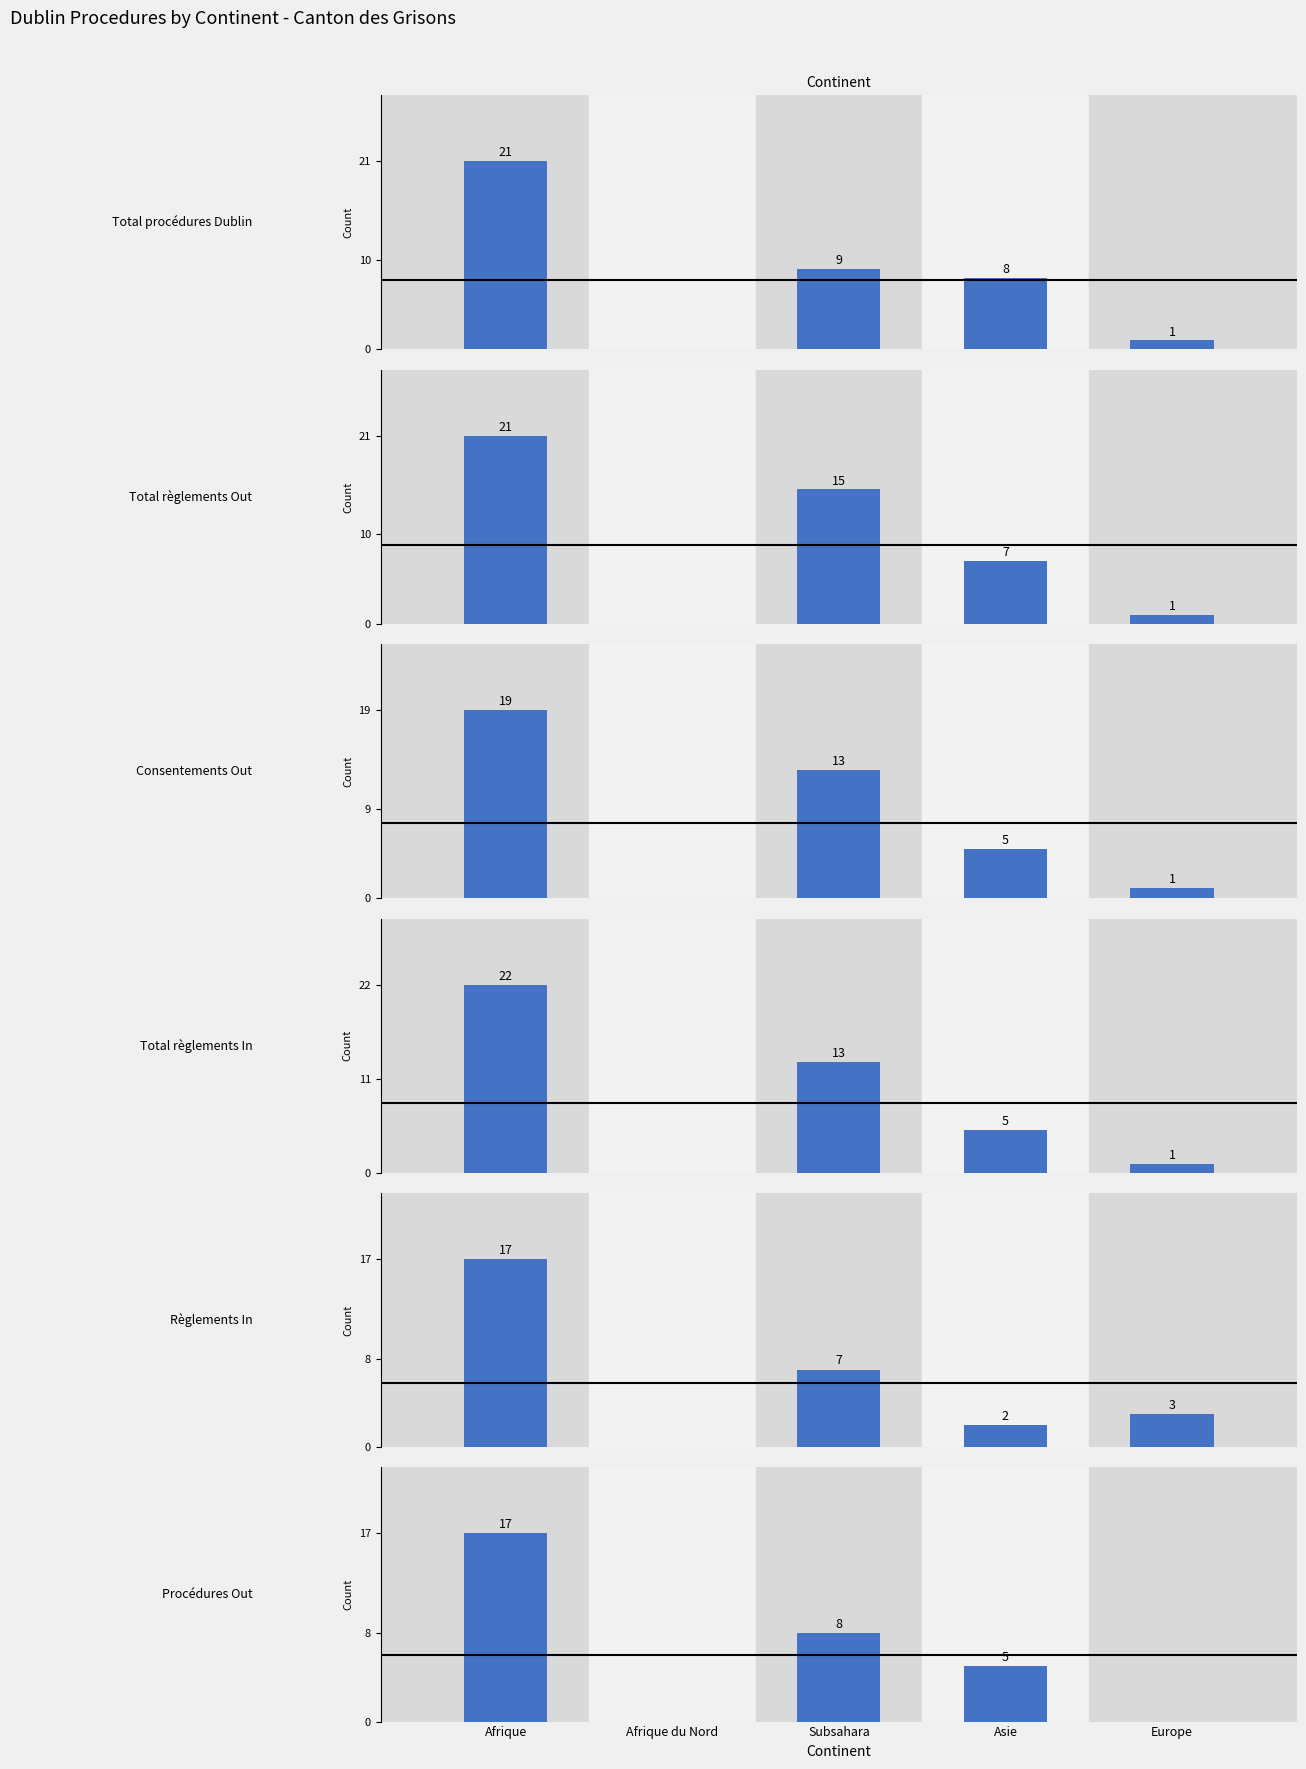

What is the greatest value displayed?

22